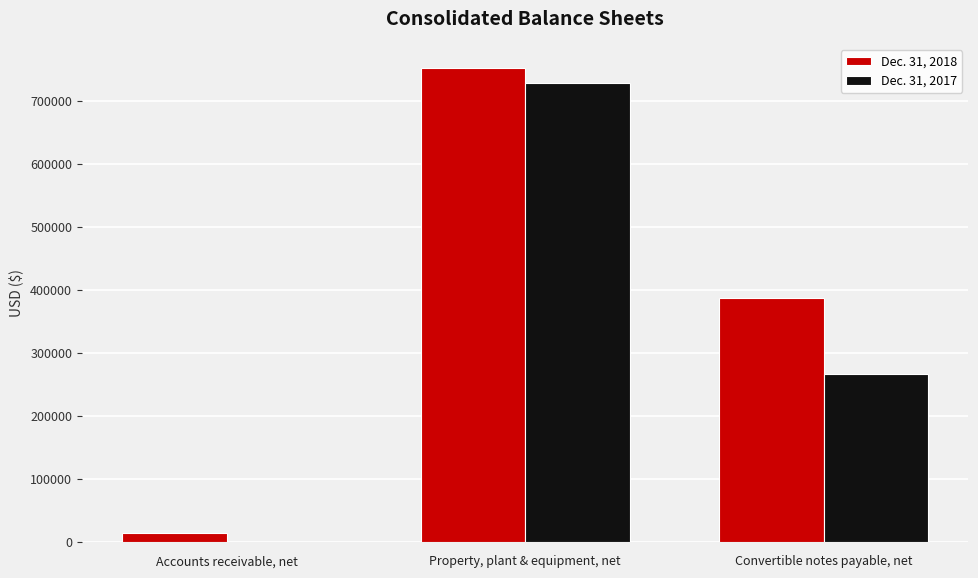

The Dec. 31, 2018 series shows 13972 at Accounts receivable, net. True or false?

True